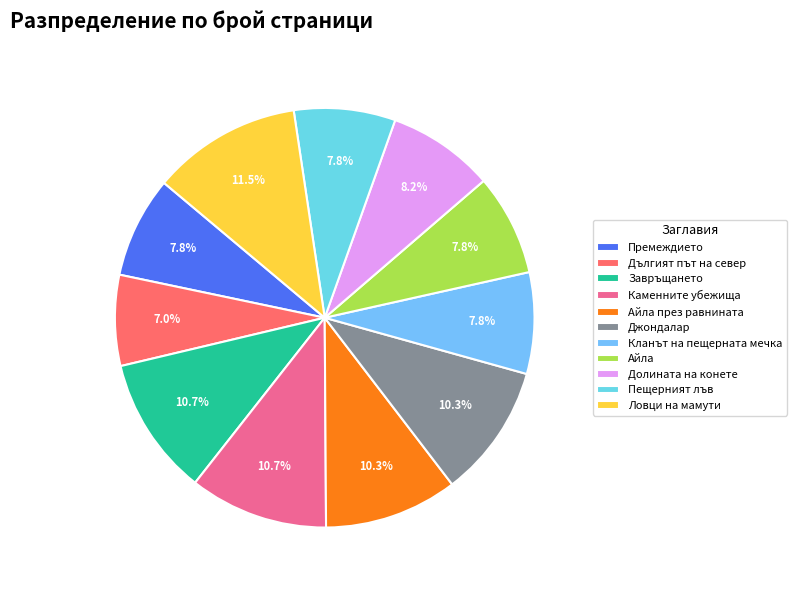

Combined, do Кланът на пещерната мечка and Каменните убежища account for over 50%?

No